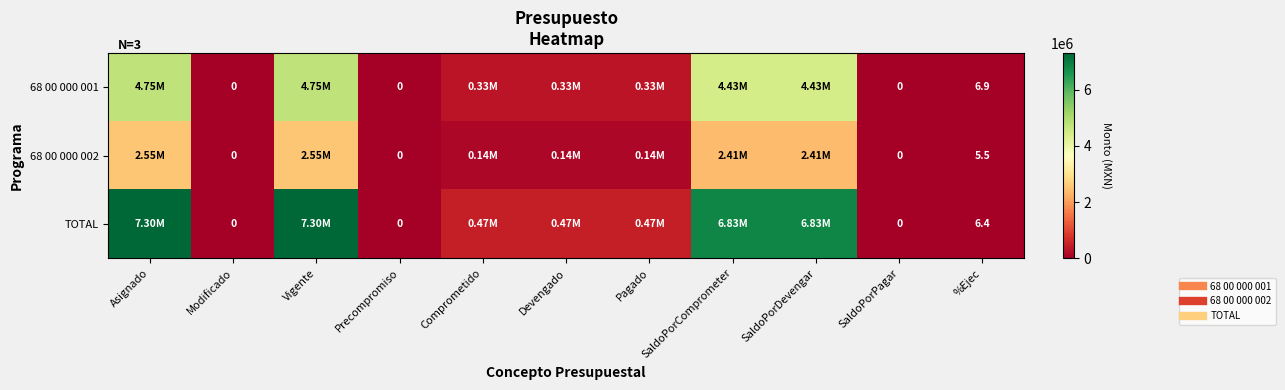

At which label is TOTAL closest to 3650000?

Comprometido